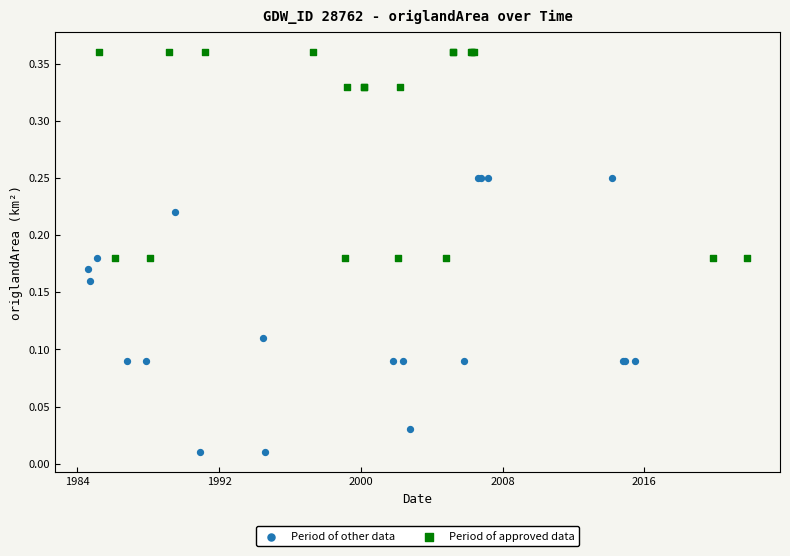

Which series contains the highest Y value?

Period of approved data